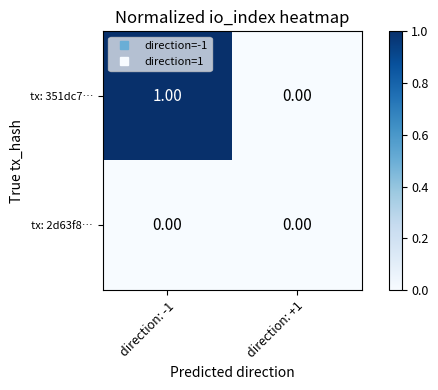

Rank the series by their maximum value, from highest to lowest.

tx: 351dc7…, tx: 2d63f8…